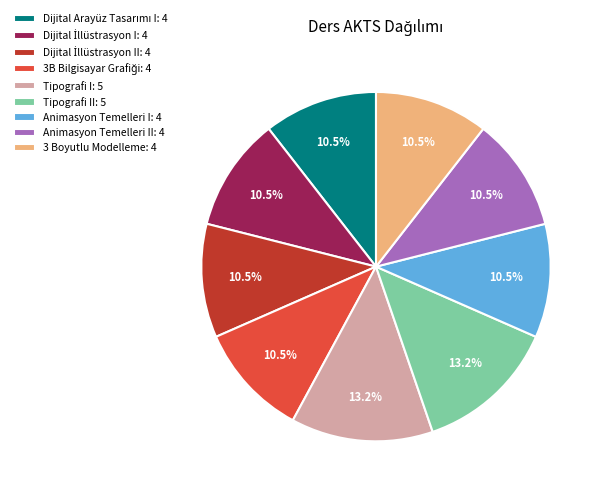

Does any single category account for the majority?

No